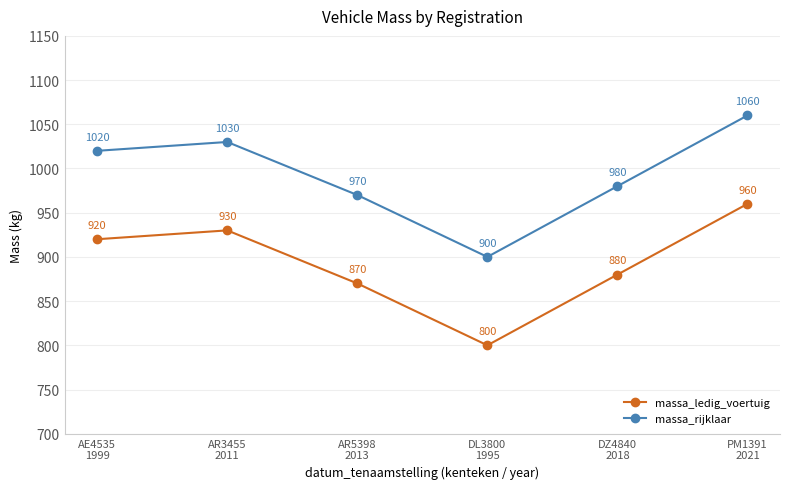

True or false: massa_rijklaar and massa_ledig_voertuig cross at least once.

False